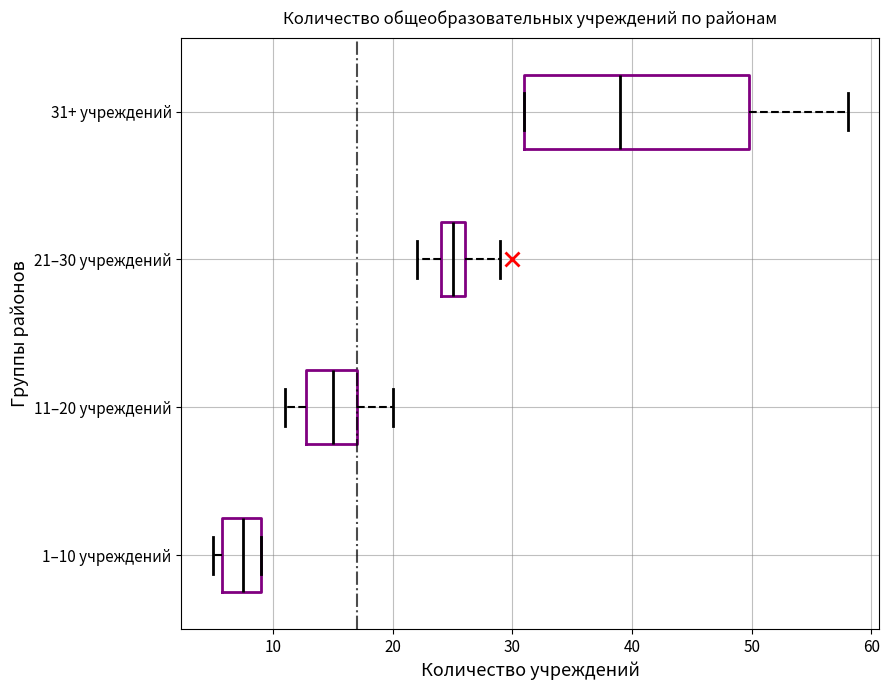

Reading bottom to top, read every box against the x-axis: the position of its median line, the range the box covers, and the ends of its whiskers. The values are not printed on the chart, so give them approximately, as read against the axis.

1–10 учреждений: median 8, box 6 to 9, whiskers 5 to 9
11–20 учреждений: median 15, box 13 to 17, whiskers 11 to 20
21–30 учреждений: median 25, box 24 to 26, whiskers 22 to 29
31+ учреждений: median 39, box 31 to 50, whiskers 31 to 58